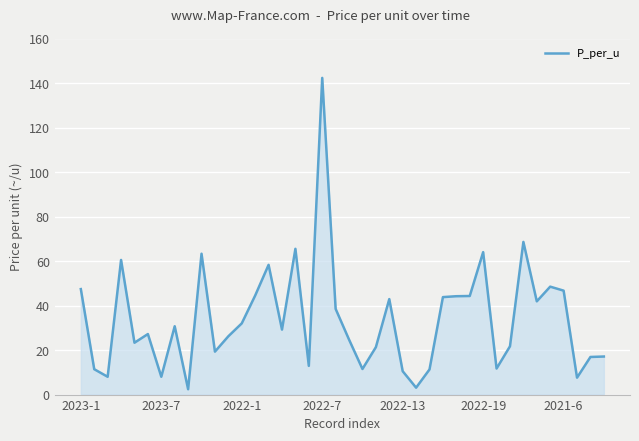

What is the difference between the maximum and minimum values?

139.9